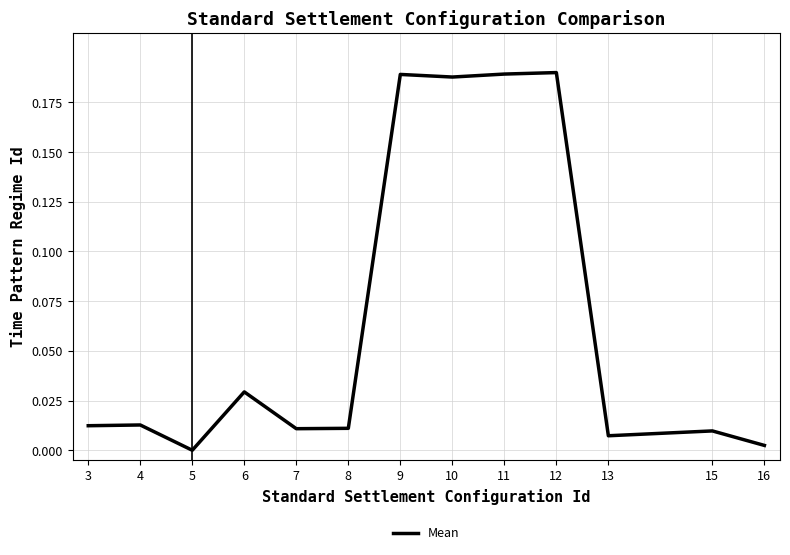

Where is the data nearest to the value 0?

5